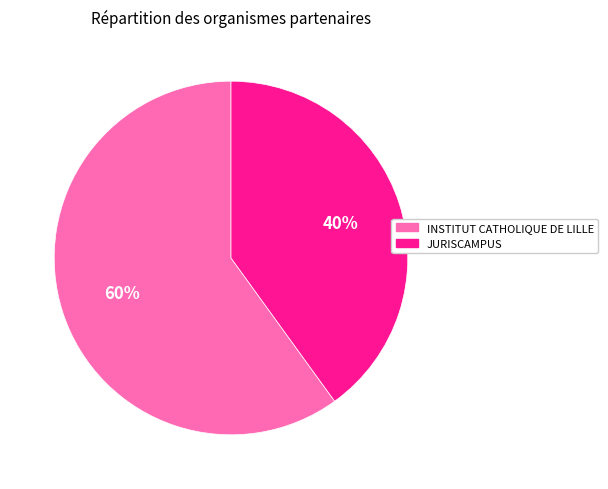

What is the ratio of the value at INSTITUT CATHOLIQUE DE LILLE to the value at JURISCAMPUS?

1.5